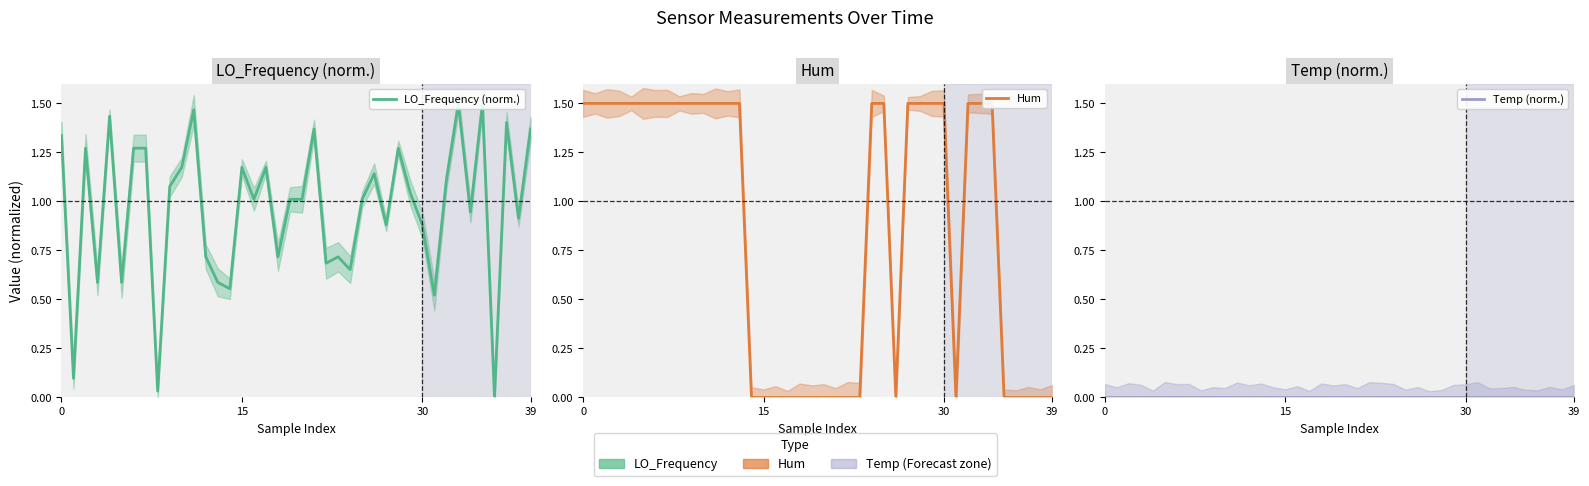

Between 7 and 18, which series saw the biggest shift?

Hum